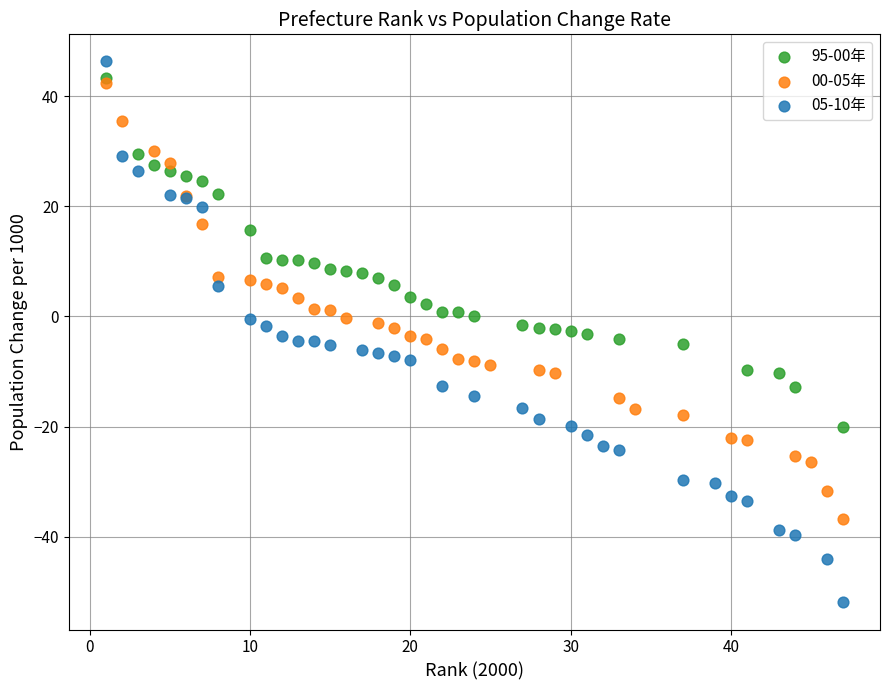

Which series has the widest spread of Y values?

05-10年